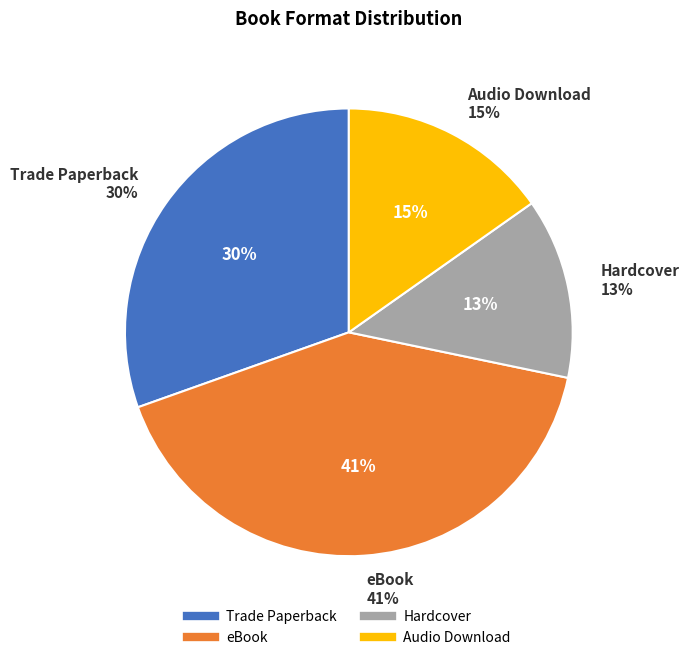

Between Trade Paperback and eBook, which is larger?

eBook